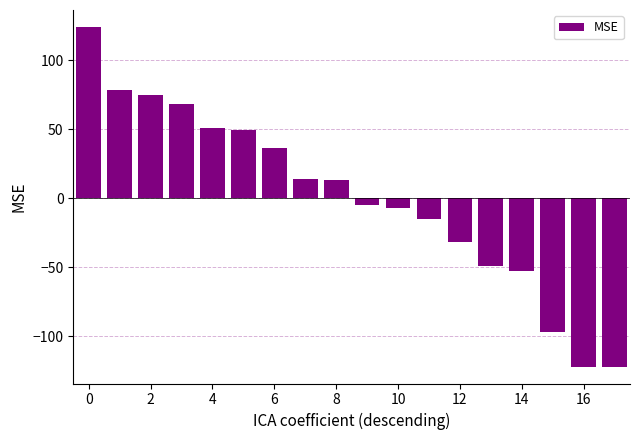

Does the chart contain stacked bars?

No